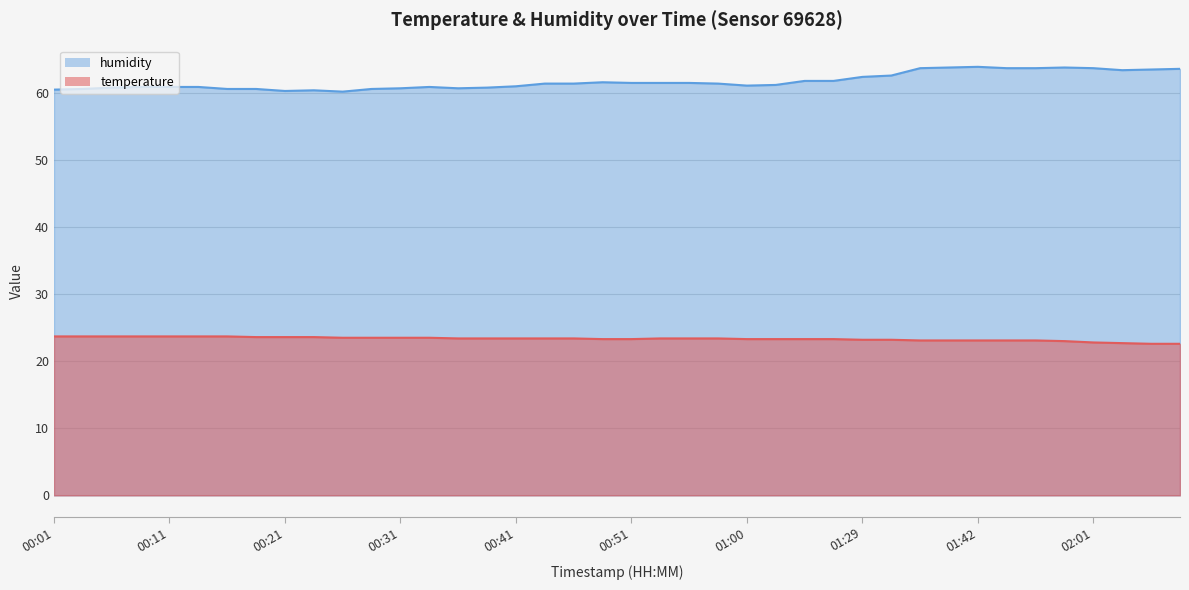

Count the number of categories in the chart.

40